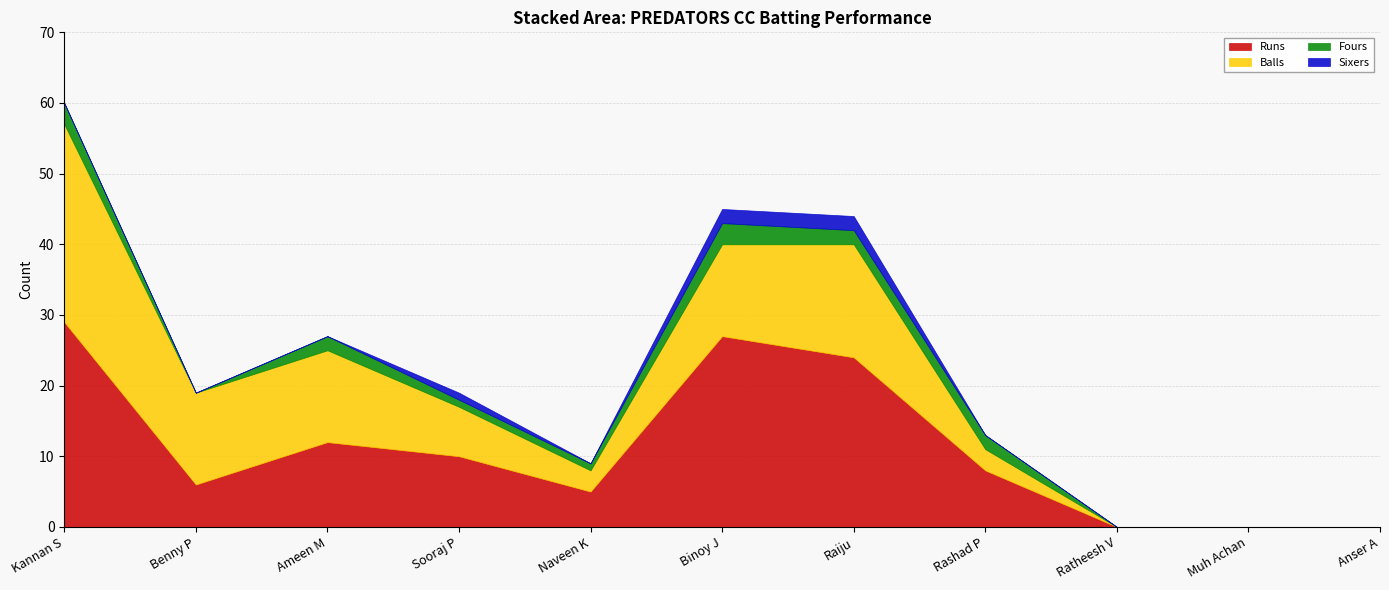

At which category is the sum across all series the highest?

Kannan S